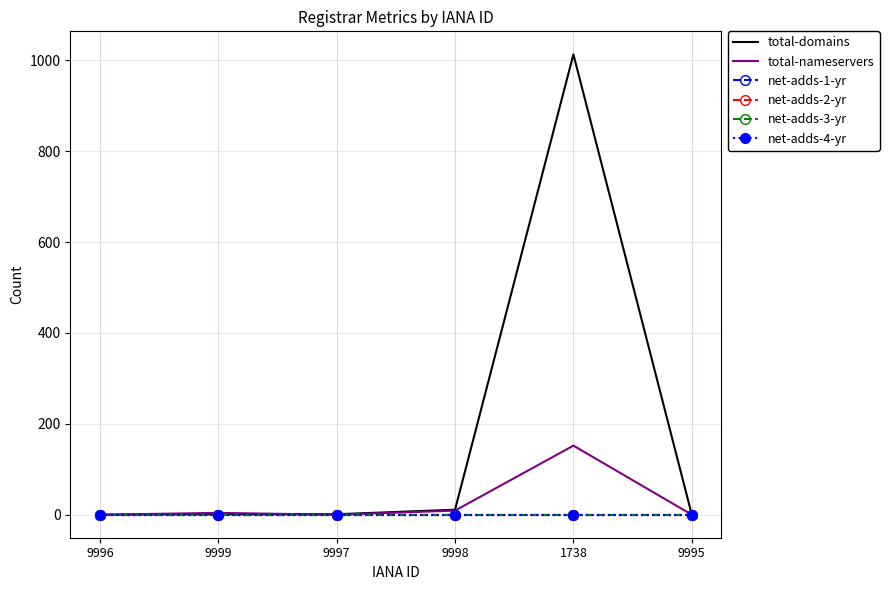

What is the label of the 1st point from the left?

9996